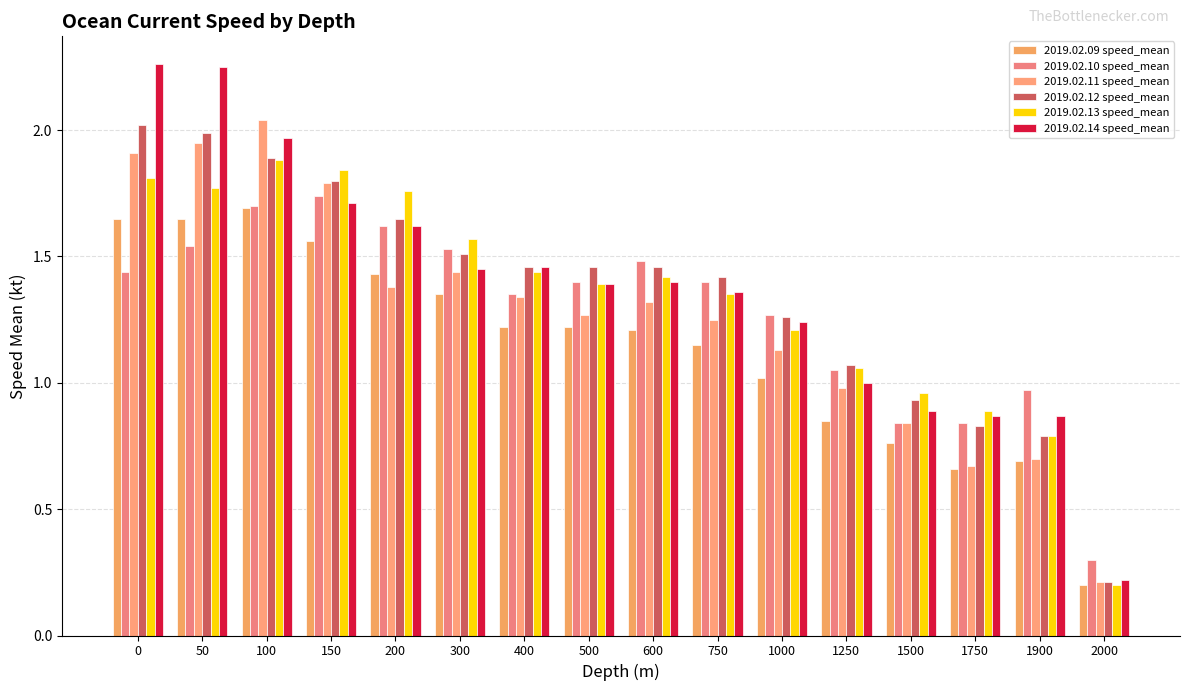

At 200, list the series in order from largest to smallest.

2019.02.13 speed_mean, 2019.02.12 speed_mean, 2019.02.10 speed_mean, 2019.02.14 speed_mean, 2019.02.09 speed_mean, 2019.02.11 speed_mean